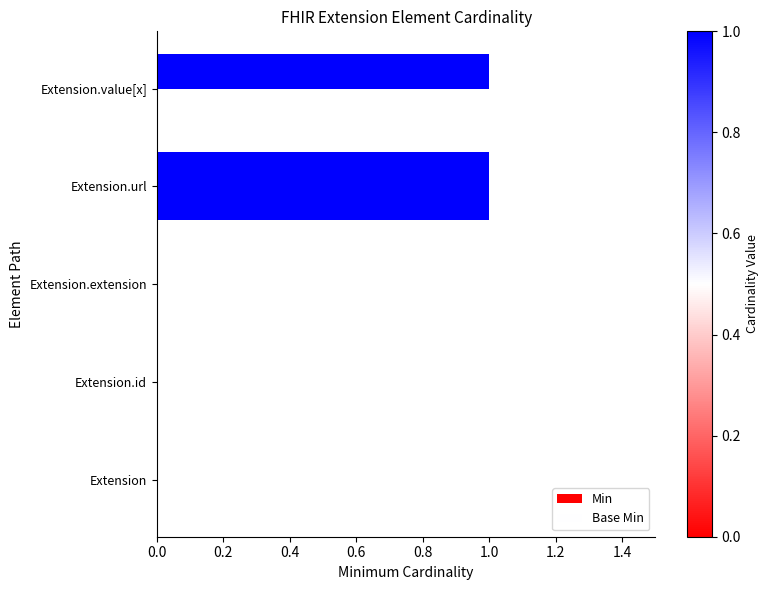

Count the number of categories in the chart.

5